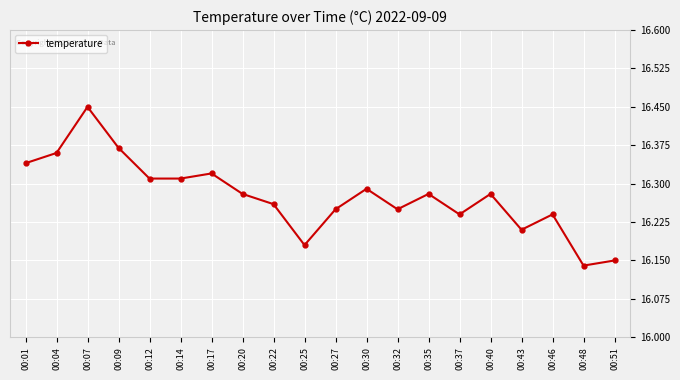

How many lines are shown in the chart?

1